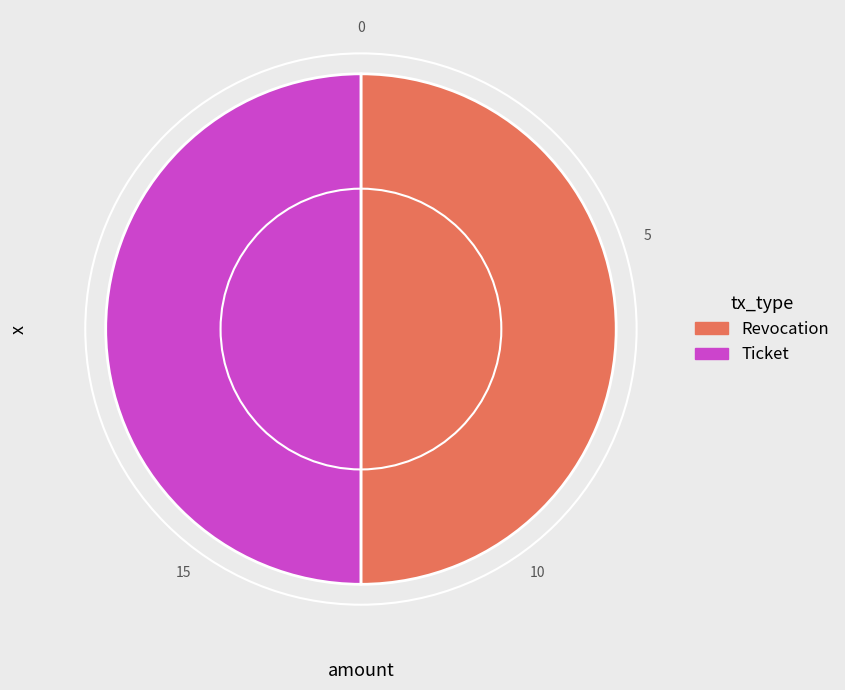

Is it true that Ticket is 39% of the pie?

False